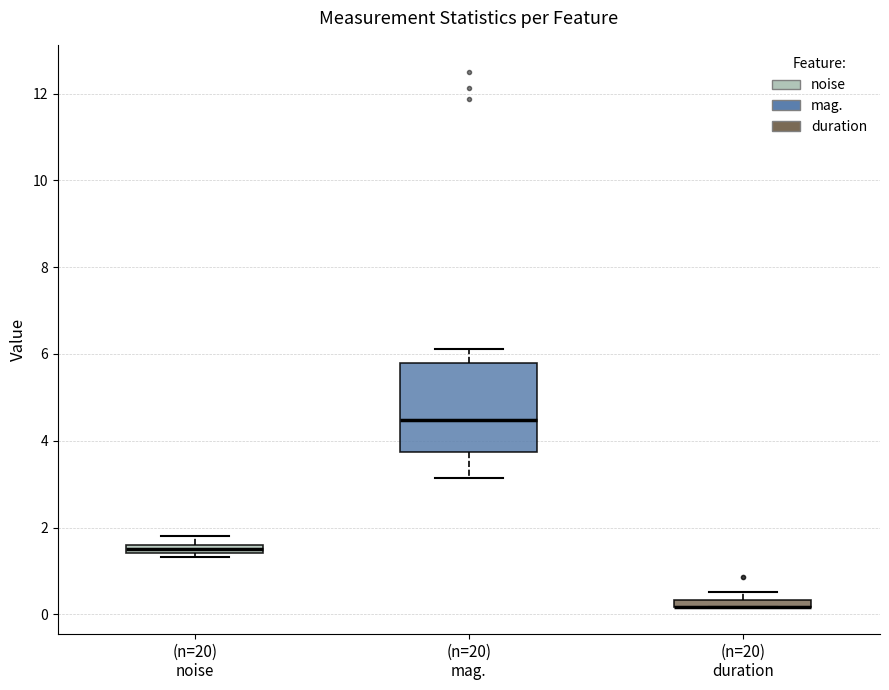

Where is the lower edge of the box for (n=20) mag. on the y-axis? The values are not printed on the chart, so give them approximately, as read against the axis.

3.8